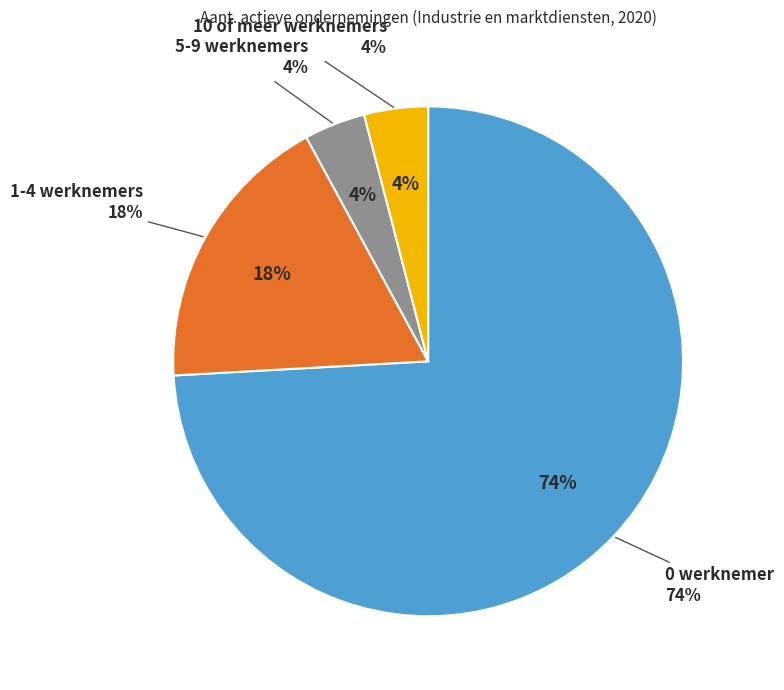

The 5-9 werknemers slice represents 4% of the pie. True or false?

True